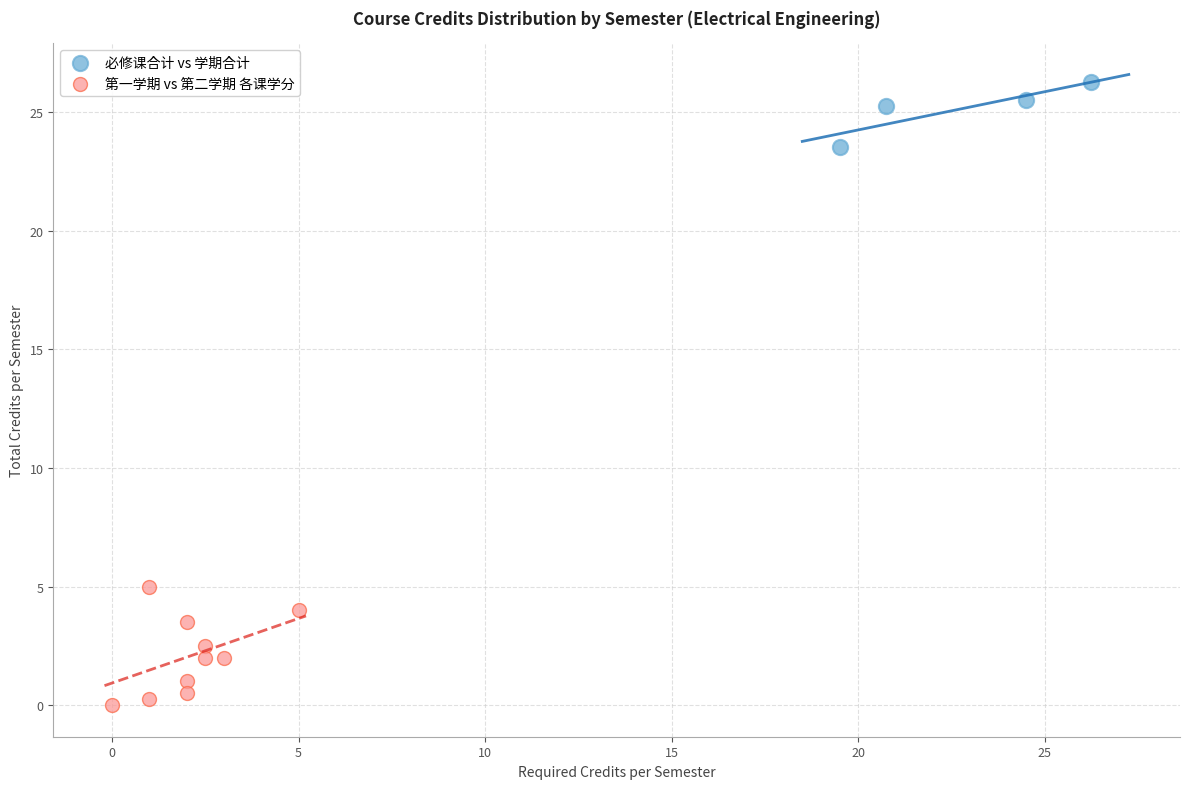

Which series contains the lowest Y value?

第一学期 vs 第二学期 各课学分